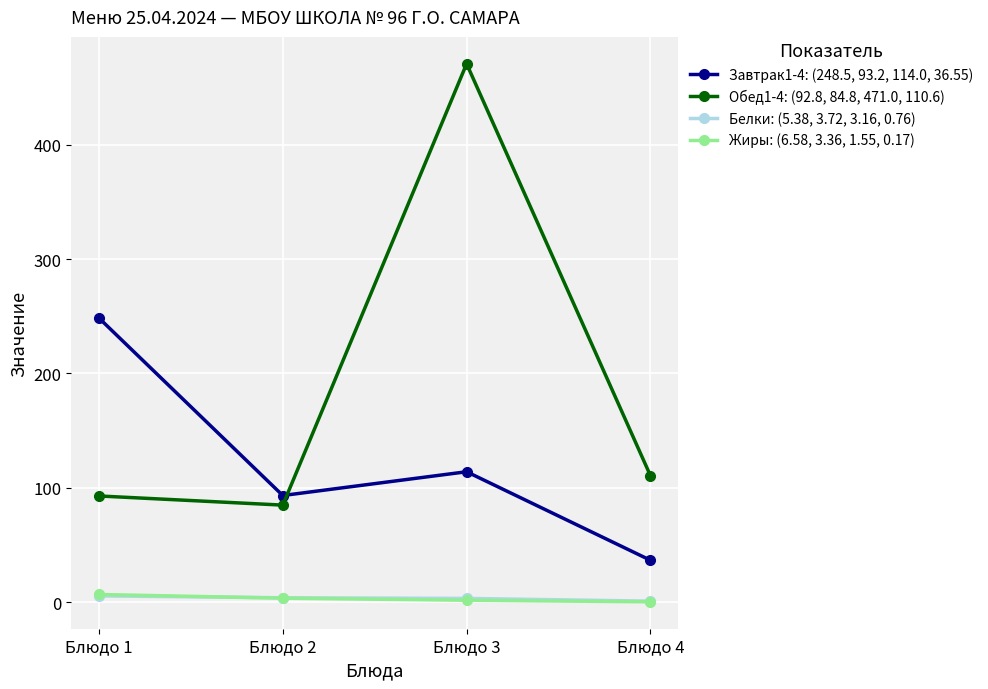

List the labels in order of Завтрак1-4: (248.5, 93.2, 114.0, 36.55) value, largest first.

Блюдо 1, Блюдо 3, Блюдо 2, Блюдо 4